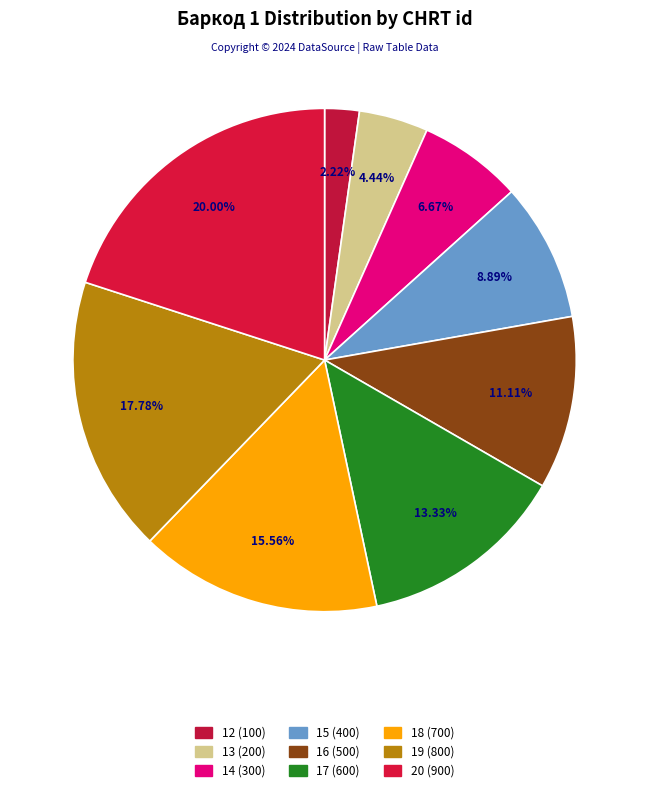

What is the smallest slice in the pie chart?

12